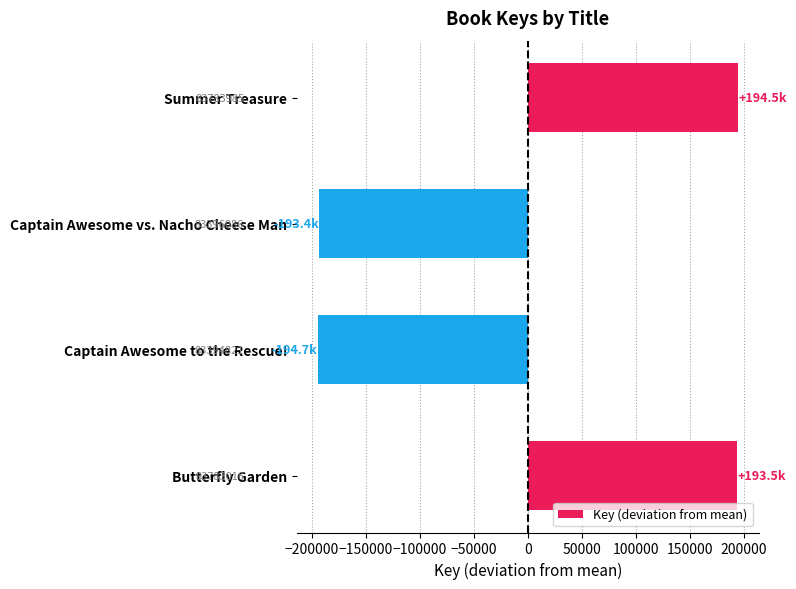

Are the bars horizontal?

Yes